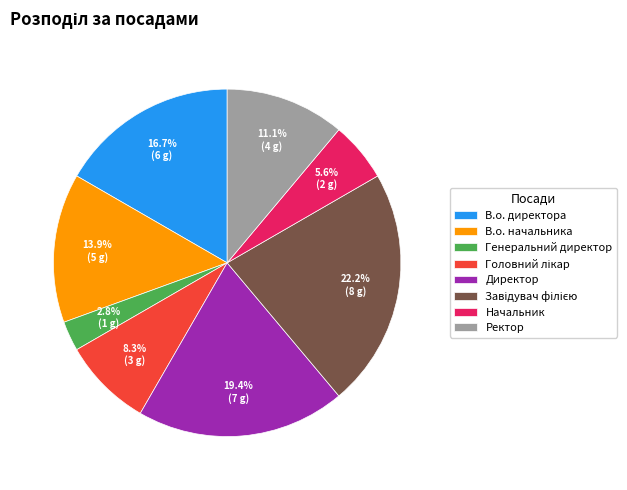

Which slice is the smallest?

Генеральний директор